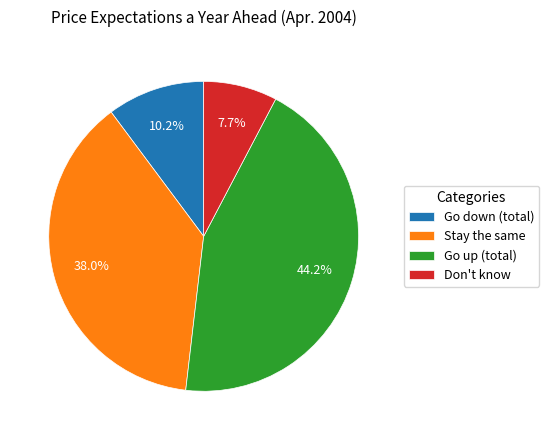

Does any single category account for the majority?

No